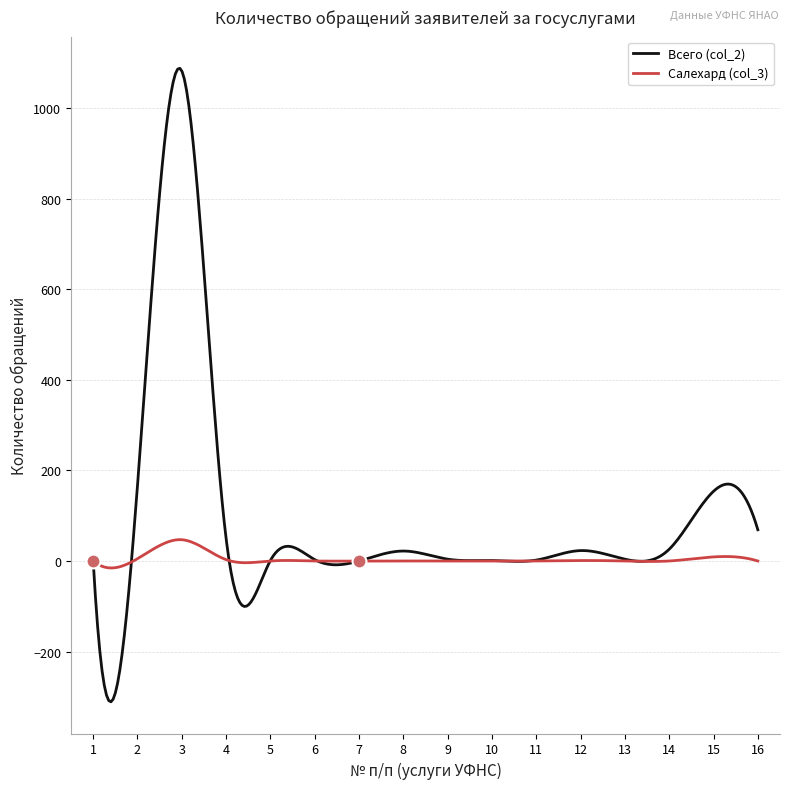

List the series in order of their peak value, lowest first.

Салехард (col_3), Всего (col_2)